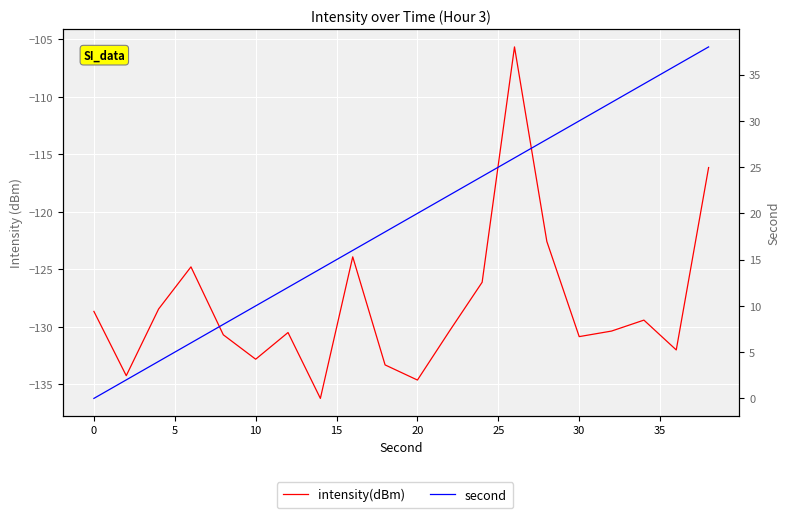

Between 0 and 20, which series saw the biggest shift?

second